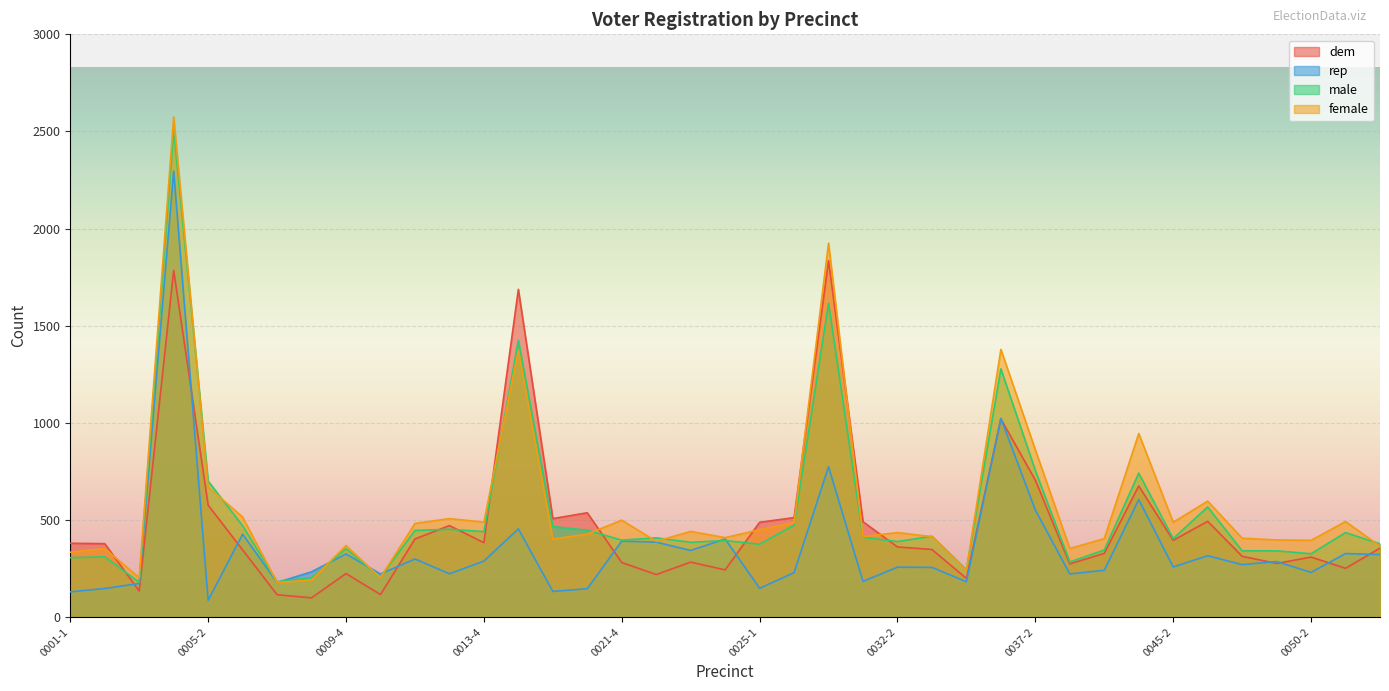

What is the maximum value for male?

2508